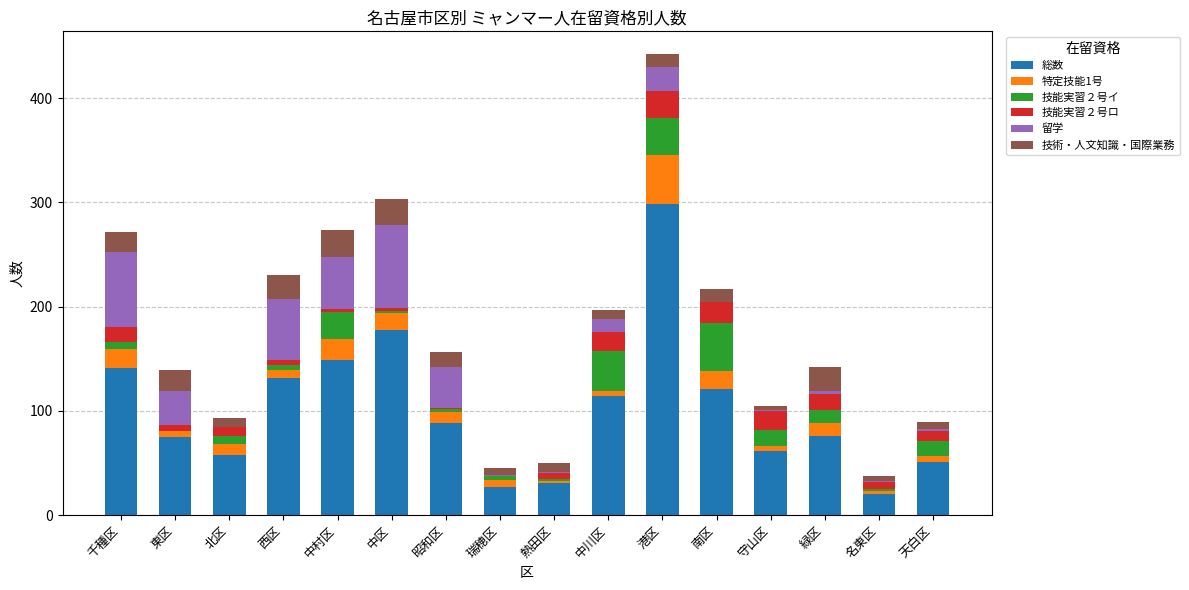

Which category has the highest value in the 総数 series?

港区